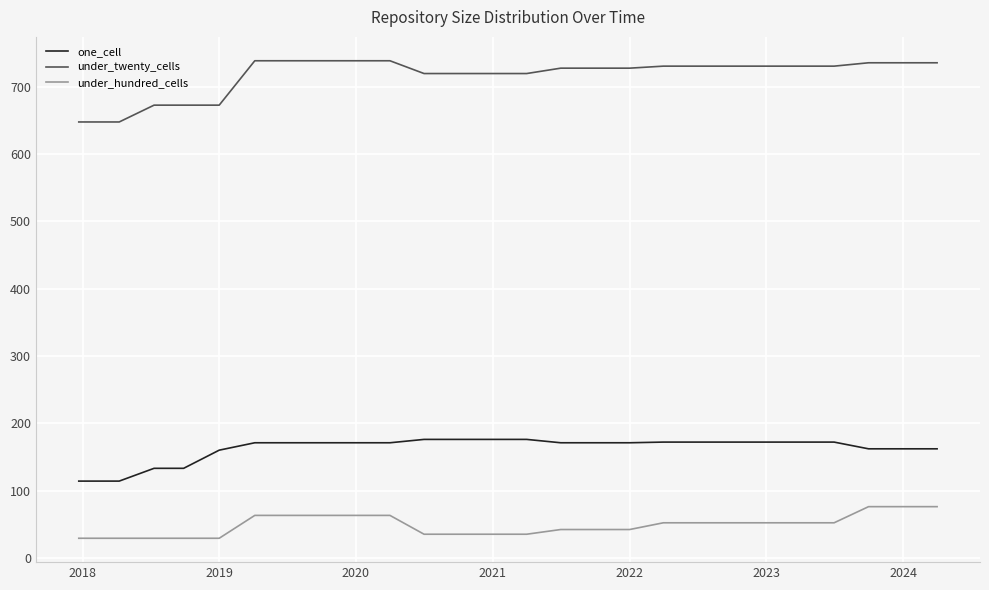

Which series has the largest range (max minus min)?

under_twenty_cells